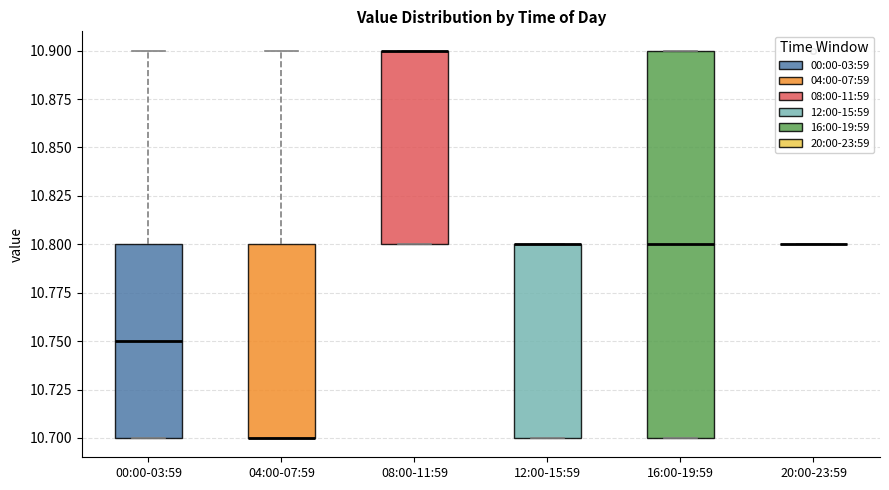

Reading left to right, read every box against the y-axis: the position of its median line, the range the box covers, and the ends of its whiskers. The values are not printed on the chart, so give them approximately, as read against the axis.

00:00-03:59: median 10.75, box 10.70 to 10.80, whiskers 10.70 to 10.90
04:00-07:59: median 10.70 (drawn on the box's lower edge), box 10.70 to 10.80, whiskers 10.70 to 10.90
08:00-11:59: median 10.90 (drawn on the box's upper edge), box 10.80 to 10.90, whiskers 10.80 to 10.90
12:00-15:59: median 10.80 (drawn on the box's upper edge), box 10.70 to 10.80, whiskers 10.70 to 10.80
16:00-19:59: median 10.80, box 10.70 to 10.90, whiskers 10.70 to 10.90
20:00-23:59: box collapsed to a line at 10.80, whiskers 10.80 to 10.80